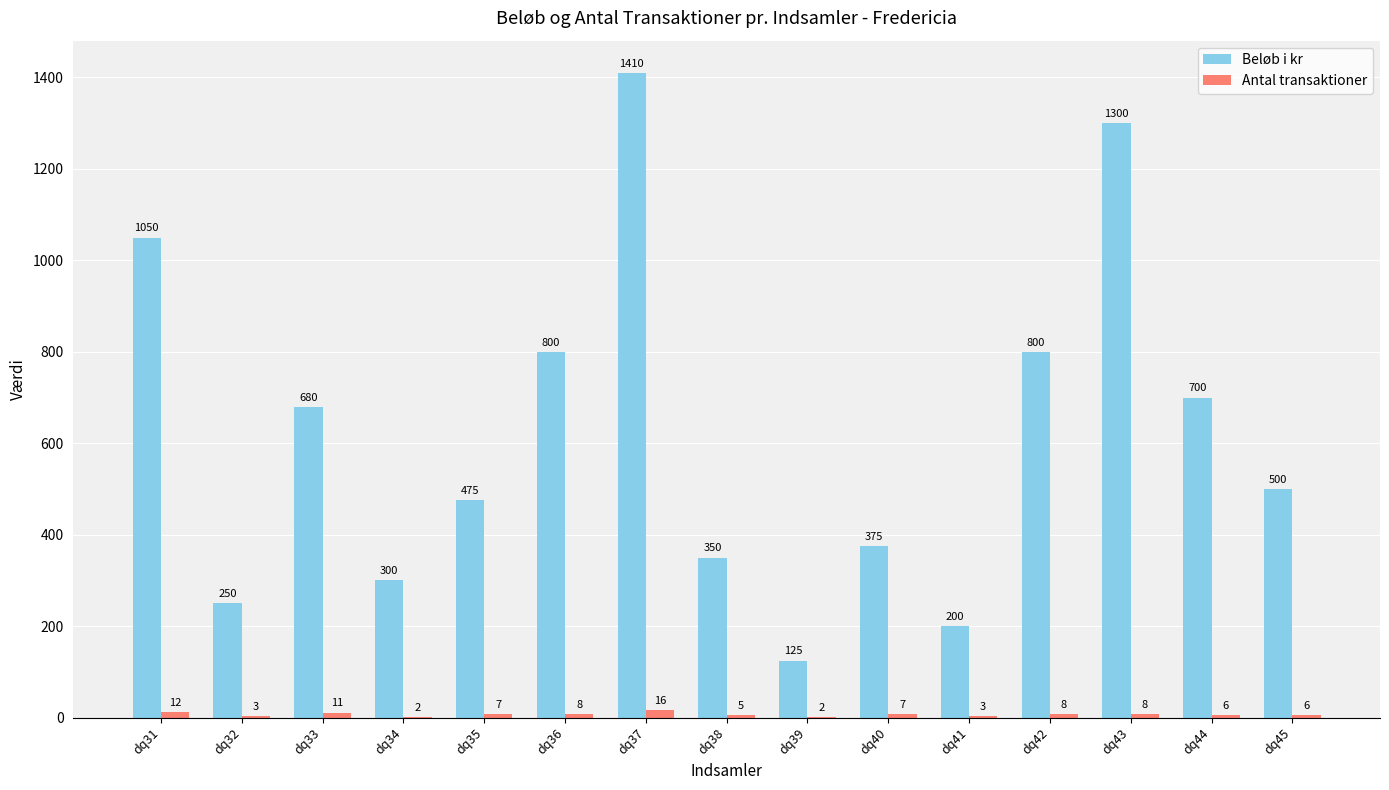

What is the sum of the Antal transaktioner values at dq39 and dq35?

9